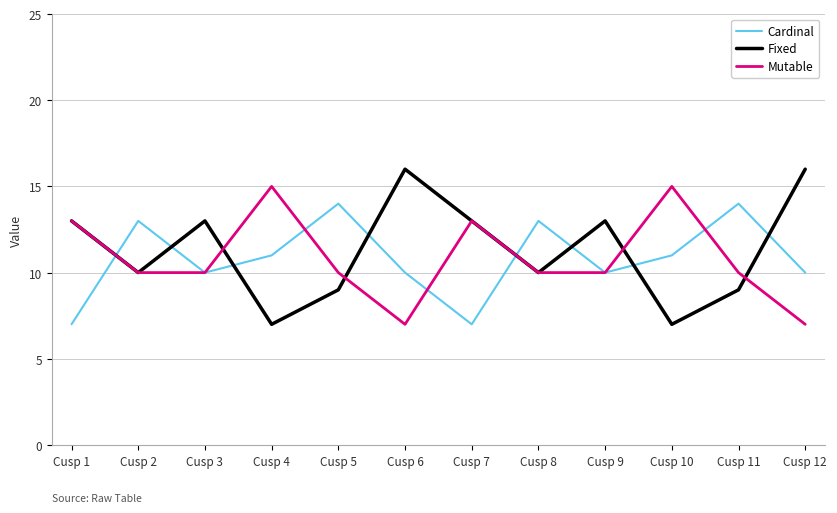

At which category does Cardinal reach its first local peak?

Cusp 2